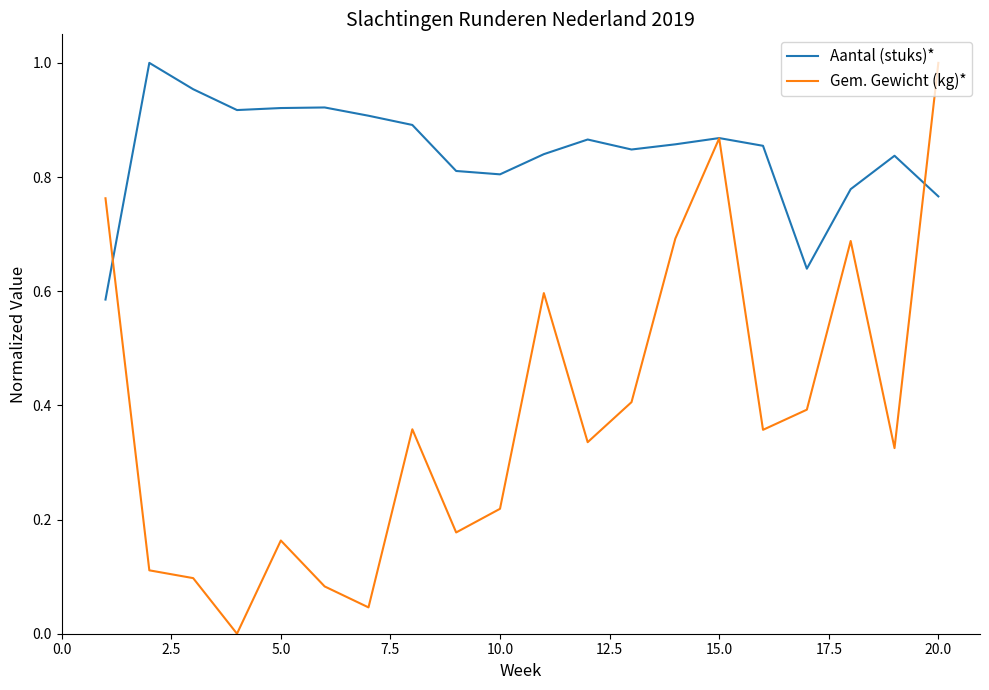

How many lines are shown in the chart?

2